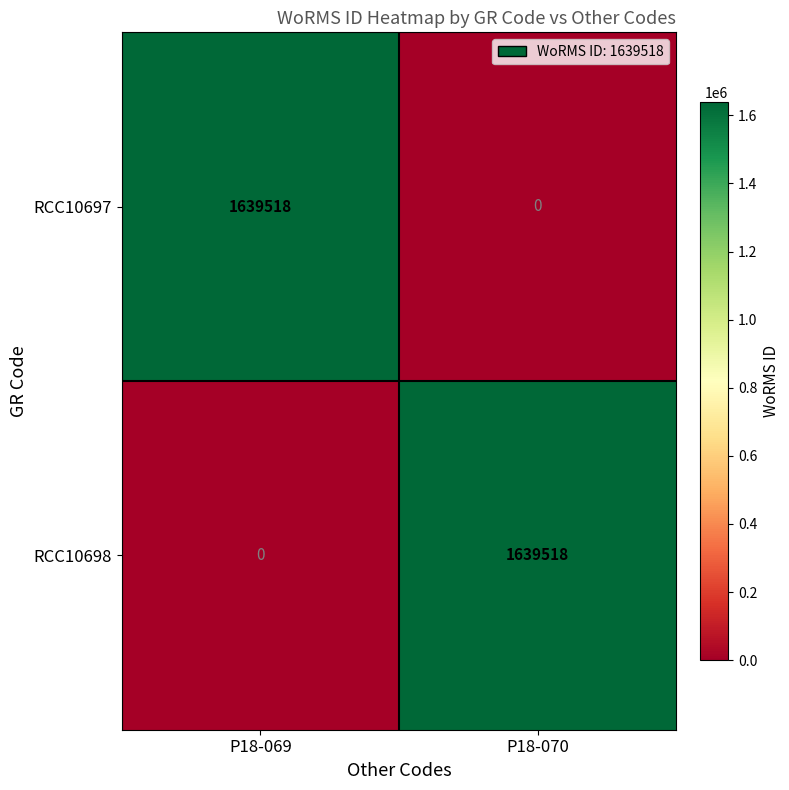

Reading left to right, transcribe all the data shown in this chart.

RCC10697: 1639518	0
RCC10698: 0	1639518